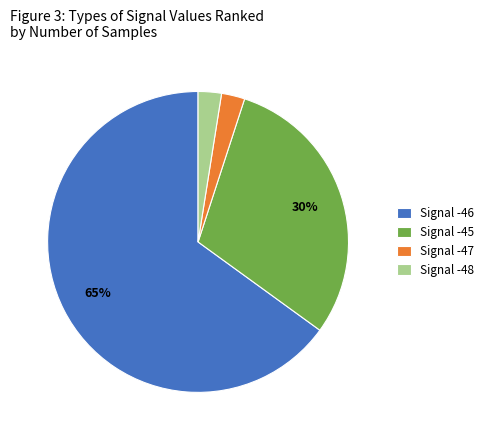

Is it true that Signal -45 is 30% of the pie?

True